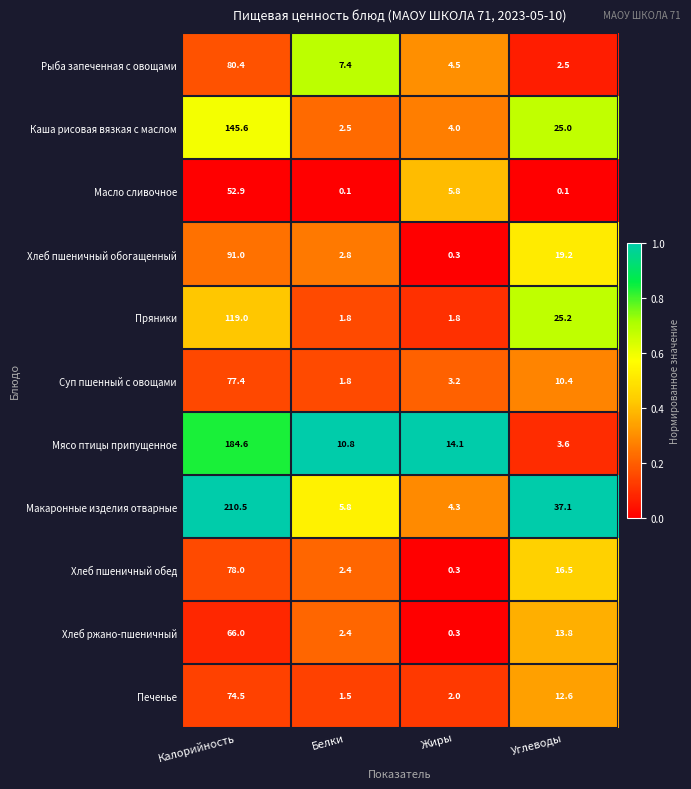

What is the difference between the second highest and second lowest values in the Пряники series?

23.4